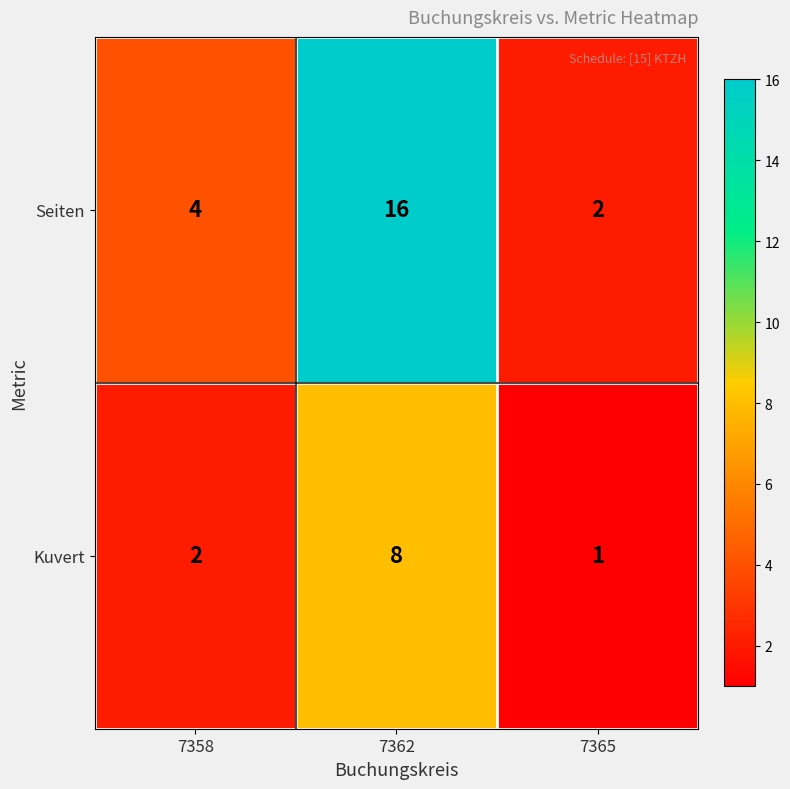

Count the number of categories in the chart.

3